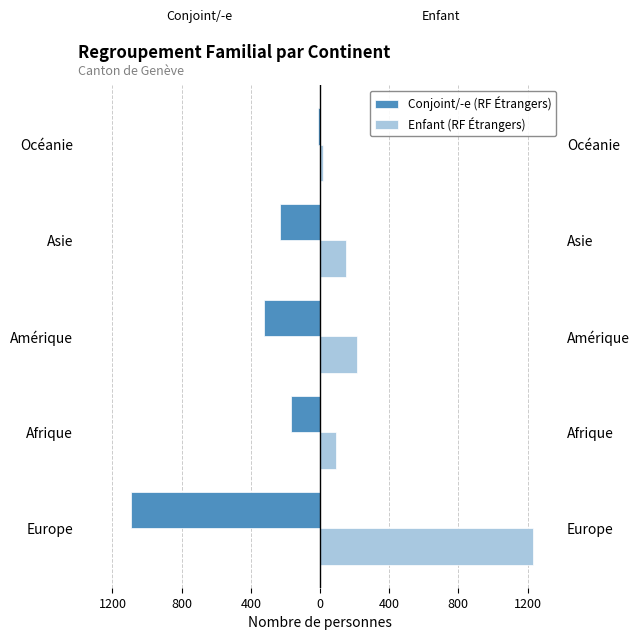

The value of Conjoint/-e (RF Étrangers) at Europe is -1092. True or false?

True